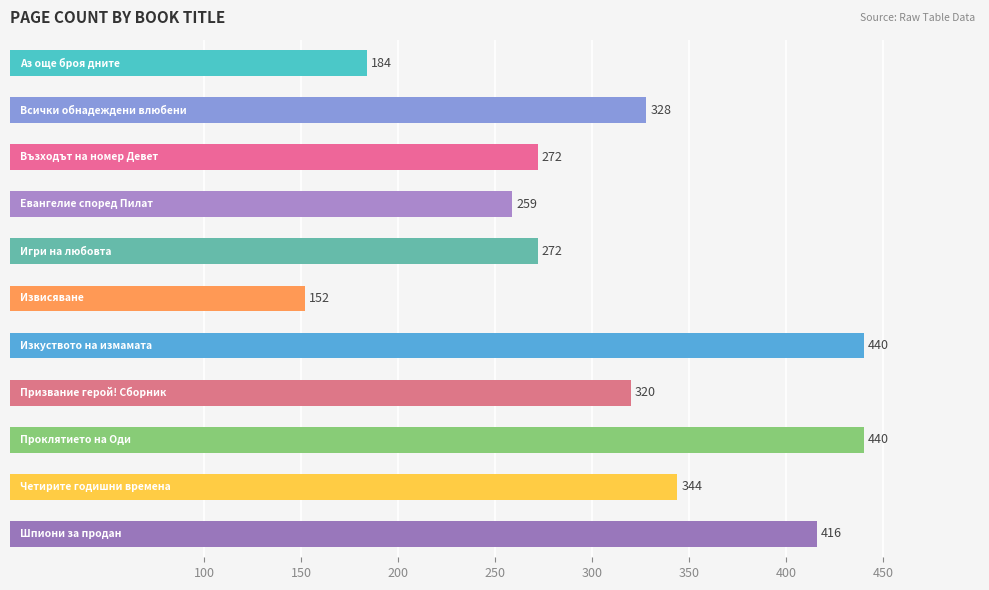

What is the average value?

312